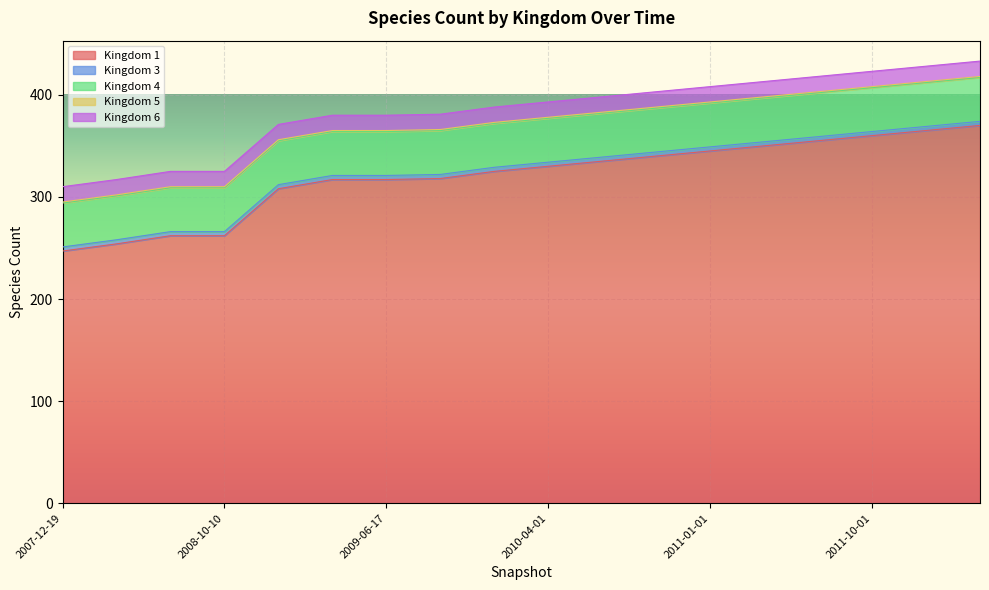

What position from the left is 2011-01-01?

13